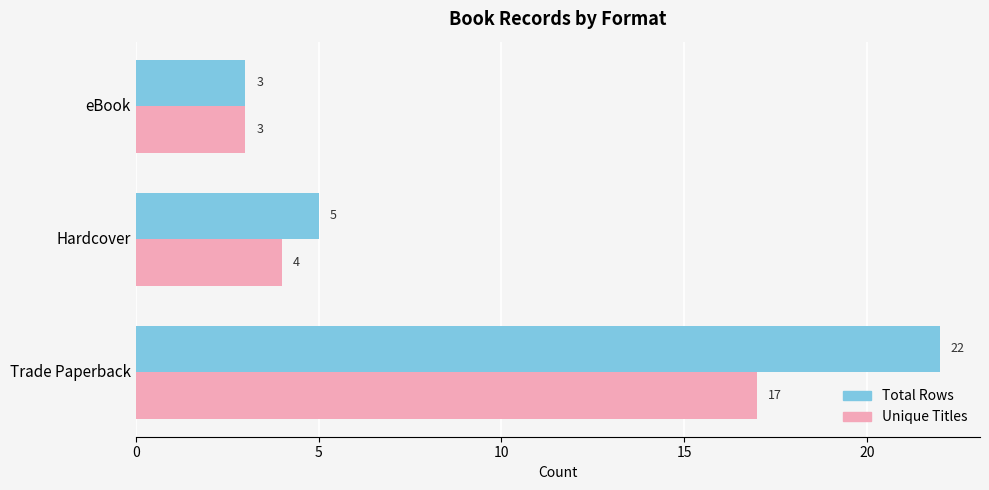

The value of Total Rows at Trade Paperback is 22. True or false?

True